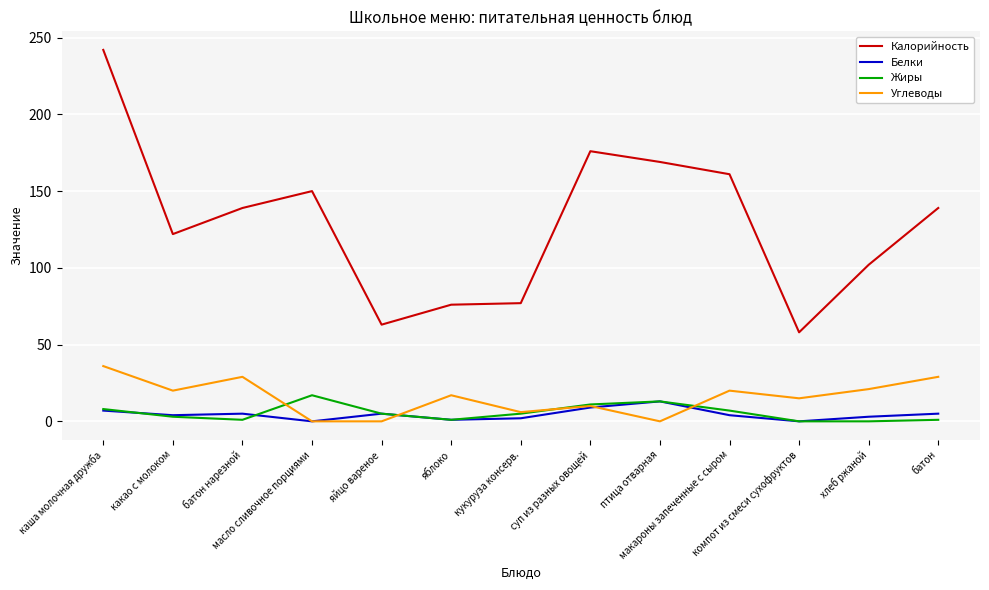

Which series has the largest total across all categories?

Калорийность